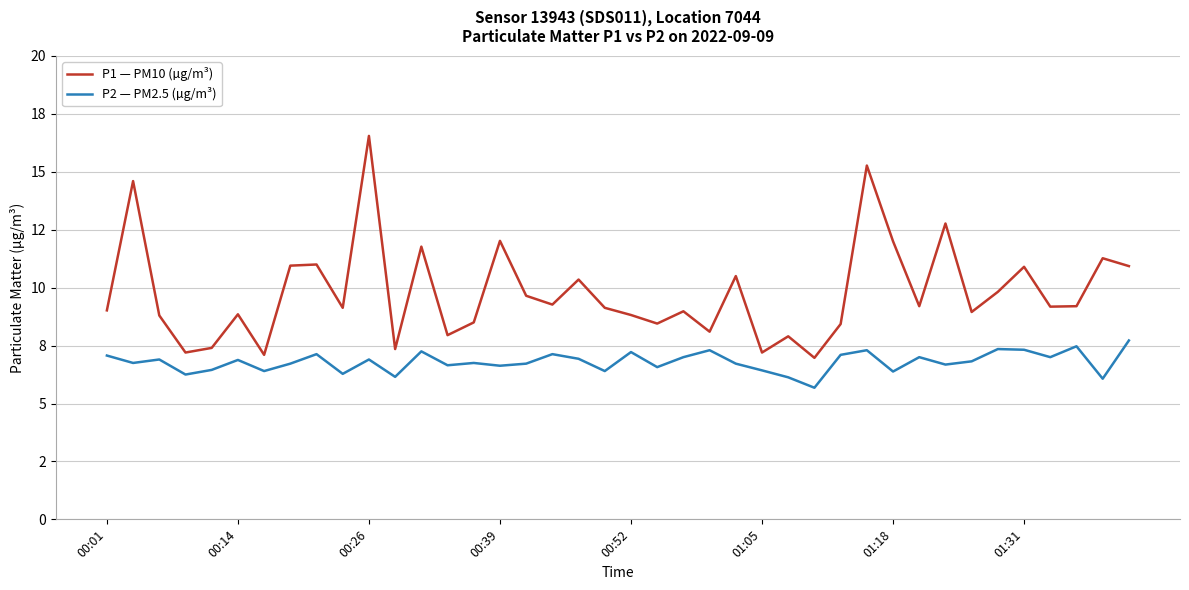

What are all the series names shown in the legend?

P1 — PM10 (µg/m³), P2 — PM2.5 (µg/m³)